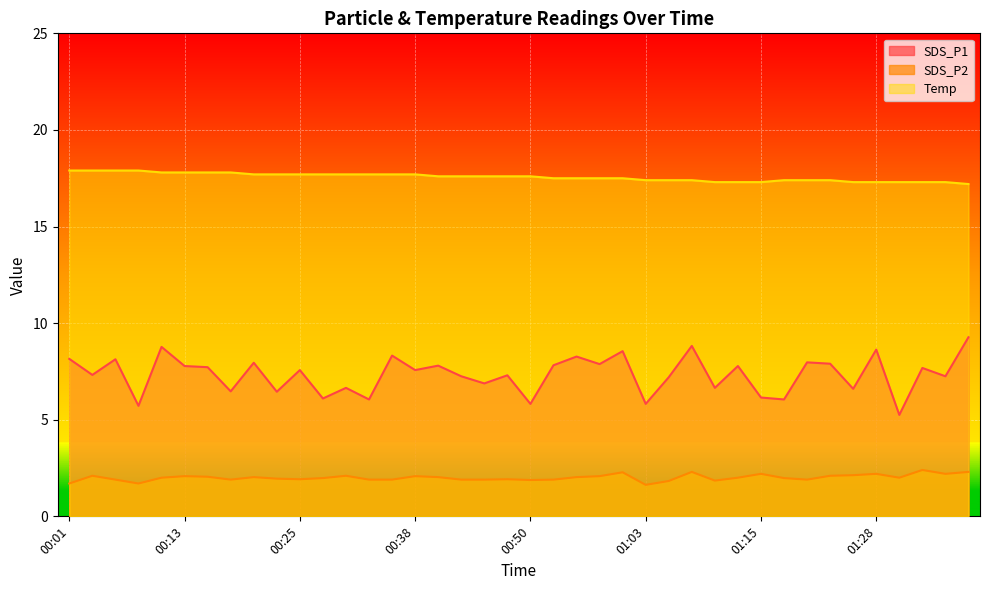

What is the total value across all series at 01:03?

24.8